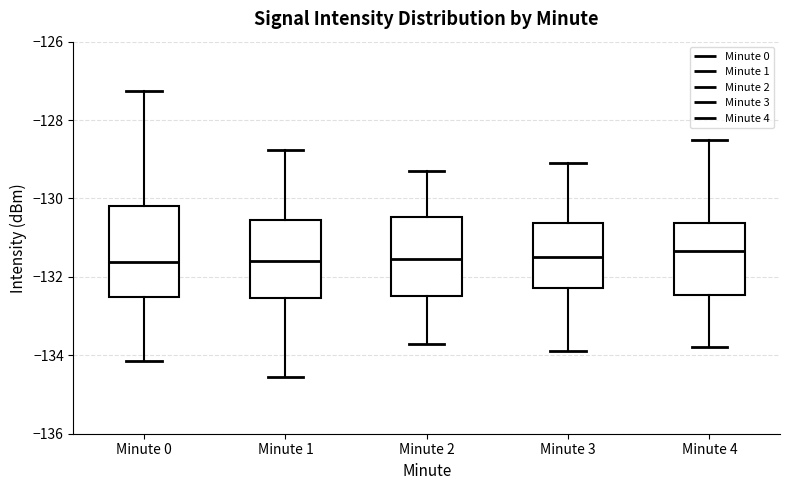

Reading left to right, transcribe this box plot: for each box, give where its median line is, the range the box spans, and where its two whiskers end, as read against the y-axis. The values are not printed on the chart, so give them approximately, as read against the axis.

Minute 0: median -131.6, box -132.6 to -130.2, whiskers -134.2 to -127.2
Minute 1: median -131.6, box -132.6 to -130.6, whiskers -134.6 to -128.8
Minute 2: median -131.6, box -132.4 to -130.4, whiskers -133.6 to -129.2
Minute 3: median -131.4, box -132.2 to -130.6, whiskers -133.8 to -129.0
Minute 4: median -131.4, box -132.4 to -130.6, whiskers -133.8 to -128.4